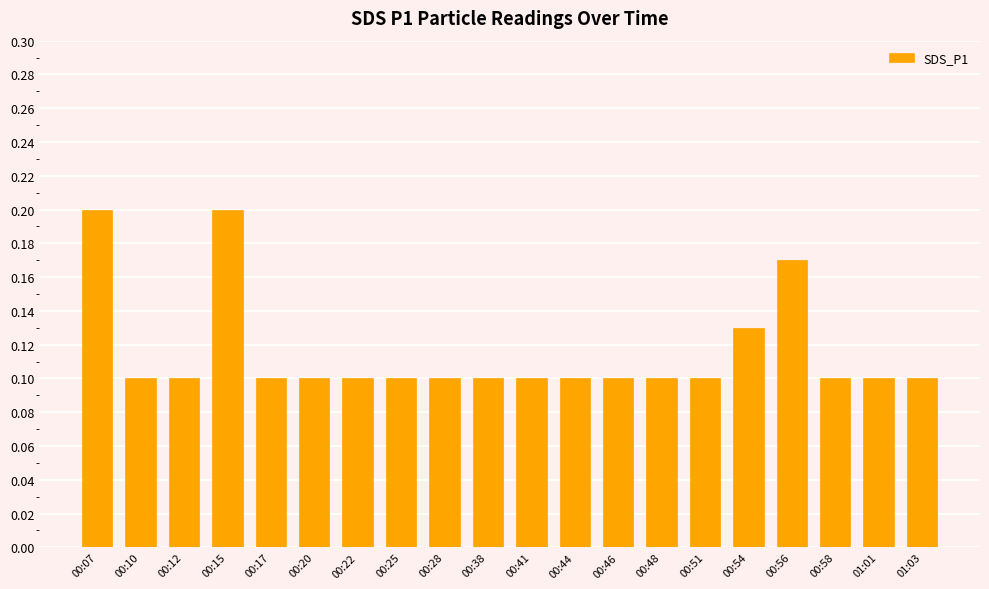

The chart shows a value of 0.0 at 01:03. True or false?

False